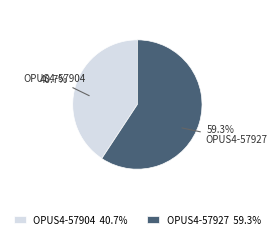

Which category has the biggest portion of the pie?

OPUS4-57927